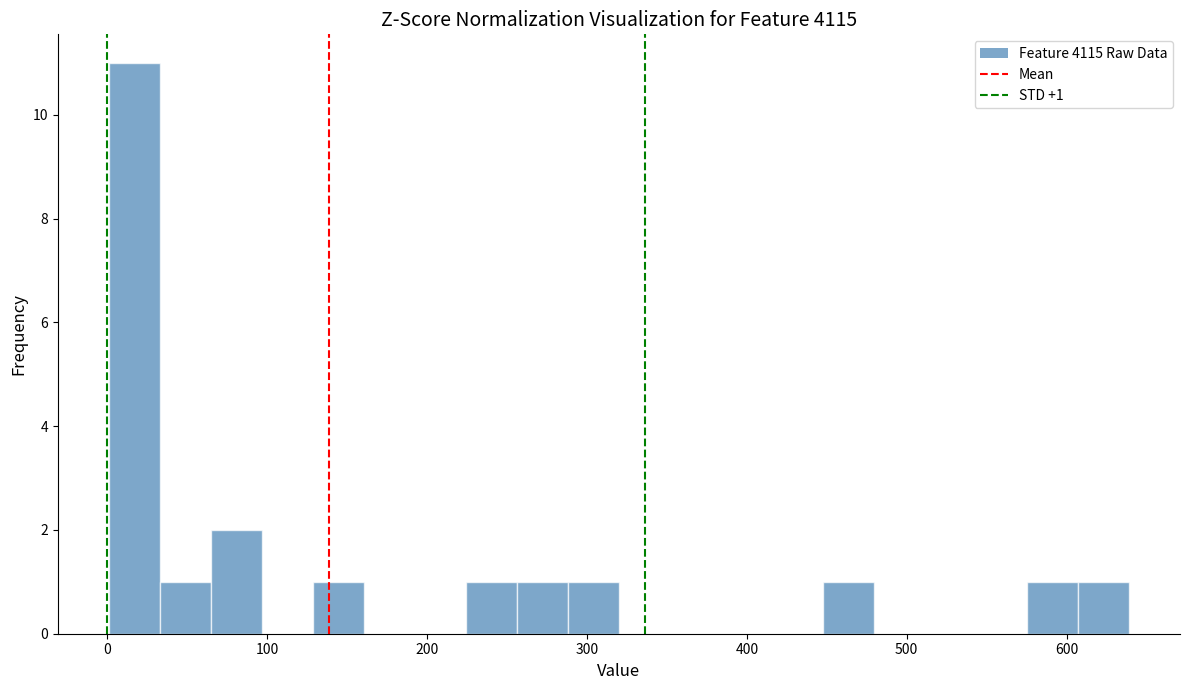

Read against the x-axis, roughly where is the centre of the tallest bar?

20